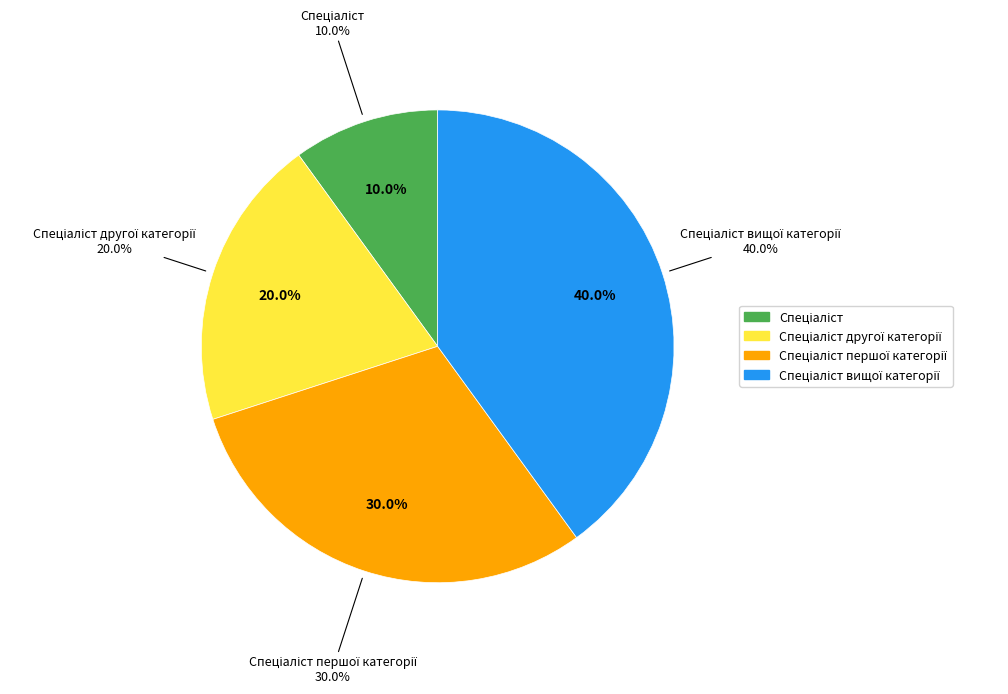

Count the number of slices in the pie.

4